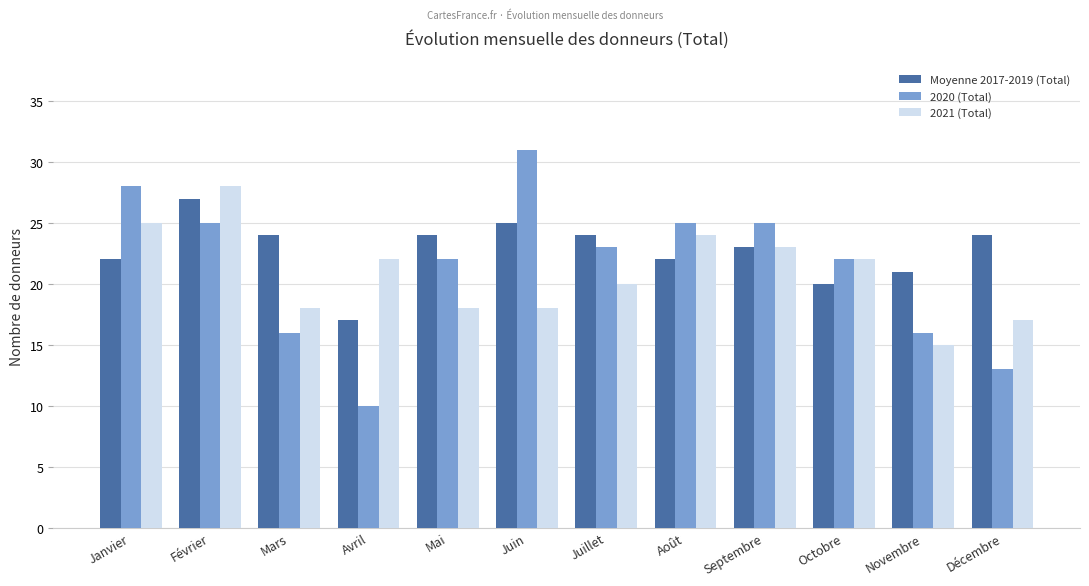

Reading right to left, what are all the values shown in this chart?

Moyenne 2017-2019 (Total): Décembre=24	Novembre=21	Octobre=20	Septembre=23	Août=22	Juillet=24	Juin=25	Mai=24	Avril=17	Mars=24	Février=27	Janvier=22
2020 (Total): Décembre=13	Novembre=16	Octobre=22	Septembre=25	Août=25	Juillet=23	Juin=31	Mai=22	Avril=10	Mars=16	Février=25	Janvier=28
2021 (Total): Décembre=17	Novembre=15	Octobre=22	Septembre=23	Août=24	Juillet=20	Juin=18	Mai=18	Avril=22	Mars=18	Février=28	Janvier=25